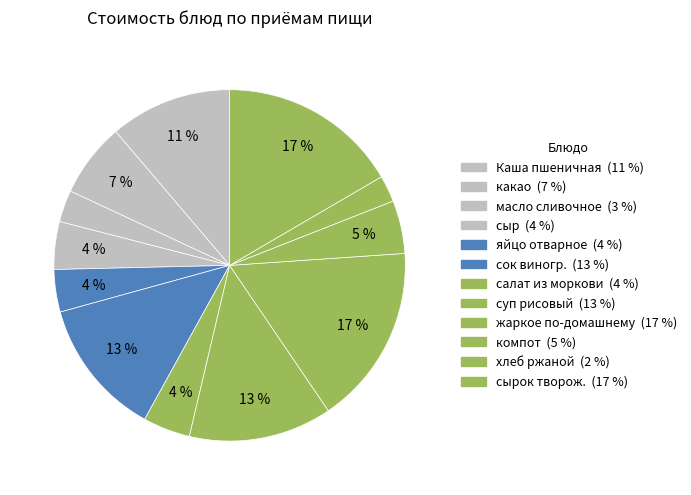

How many slices are in this pie chart?

12